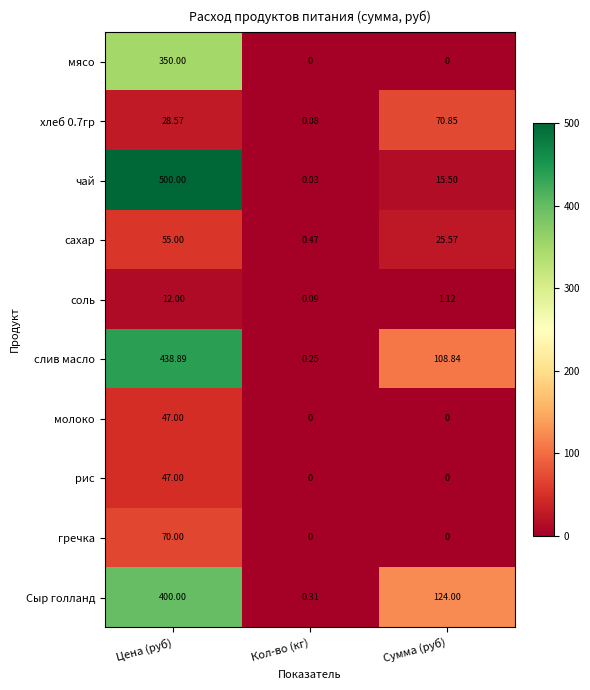

Which series changed the most between Кол-во (кг) and Сумма (руб)?

Сыр голланд